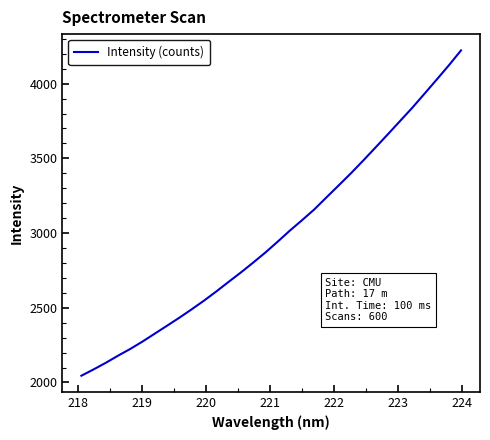

True or false: the data has more than 2 interior local peaks.

False